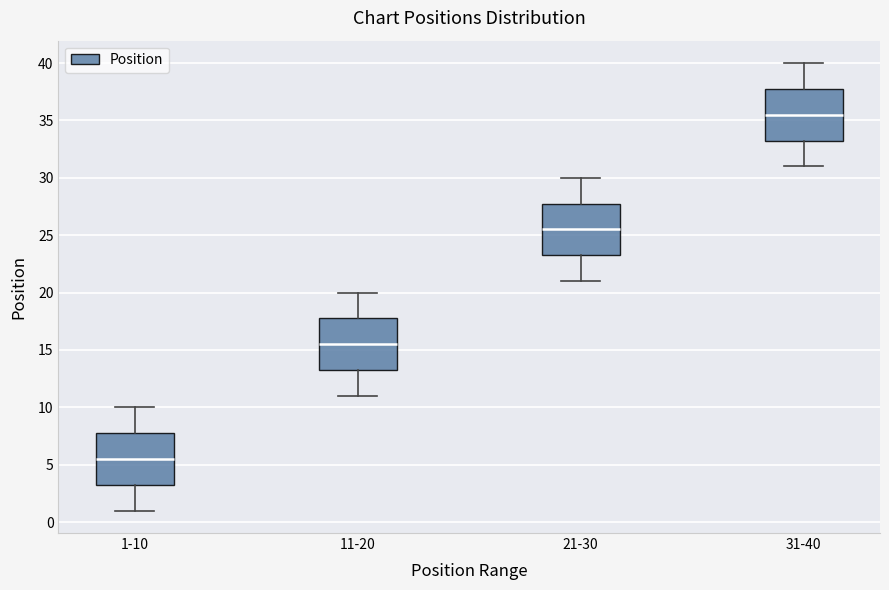

Which box's median line is the highest?

31-40